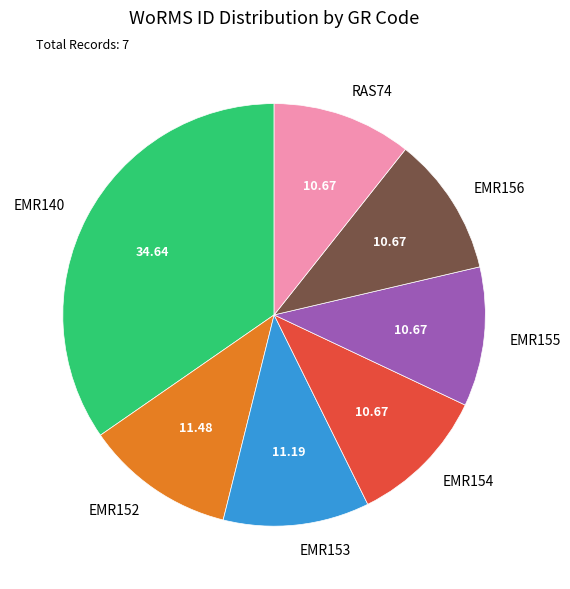

What is the ratio of the value at EMR152 to the value at EMR155?

1.1